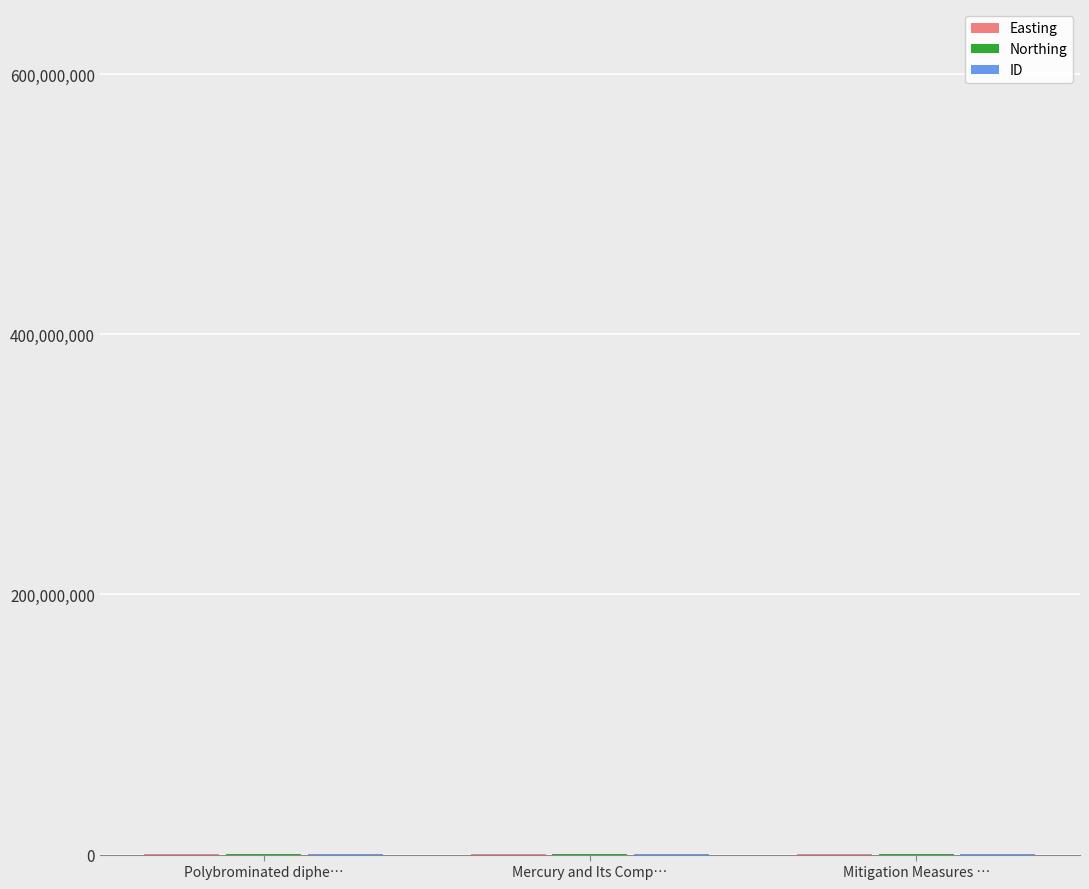

Is it true that Easting equals 801567 at Mercury and Its Comp…?

False